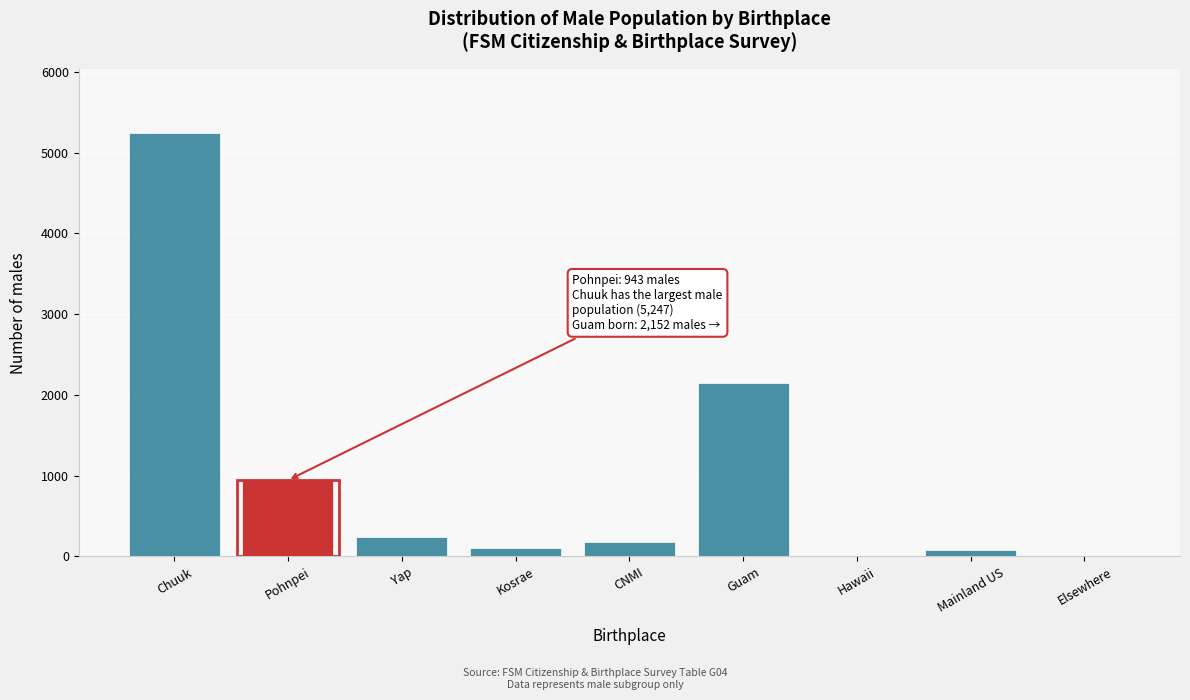

Between Pohnpei and Chuuk, which is larger?

Chuuk